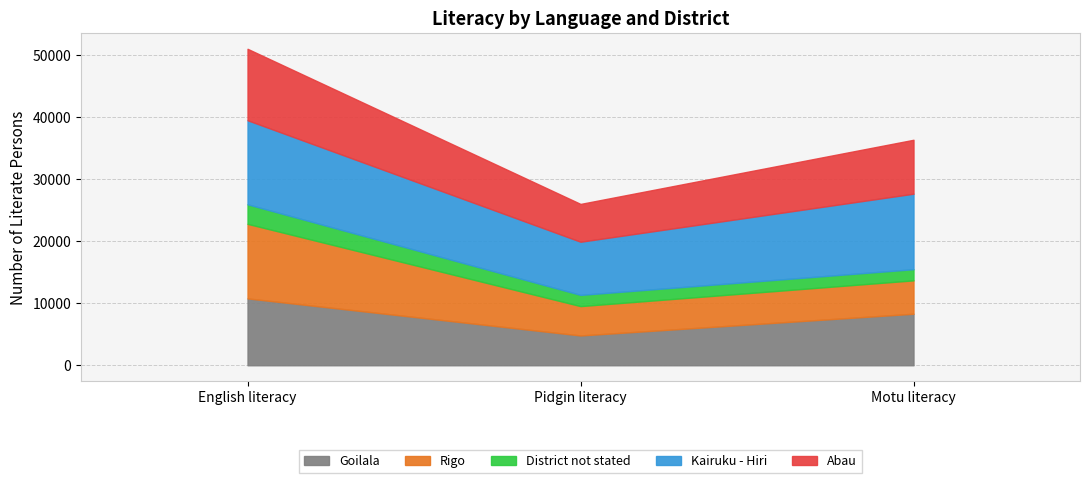

What is the average value of the Rigo series?

7376